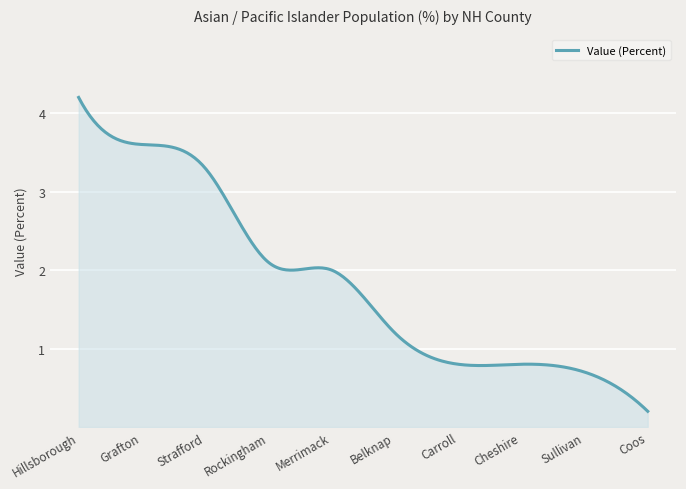

What is the greatest value displayed?

4.2